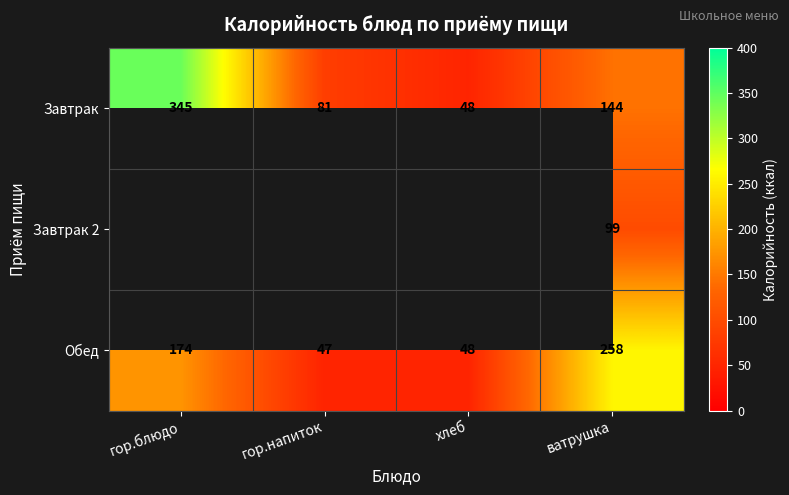

Rank the categories by Обед value from highest to lowest.

ватрушка, гор.блюдо, хлеб, гор.напиток